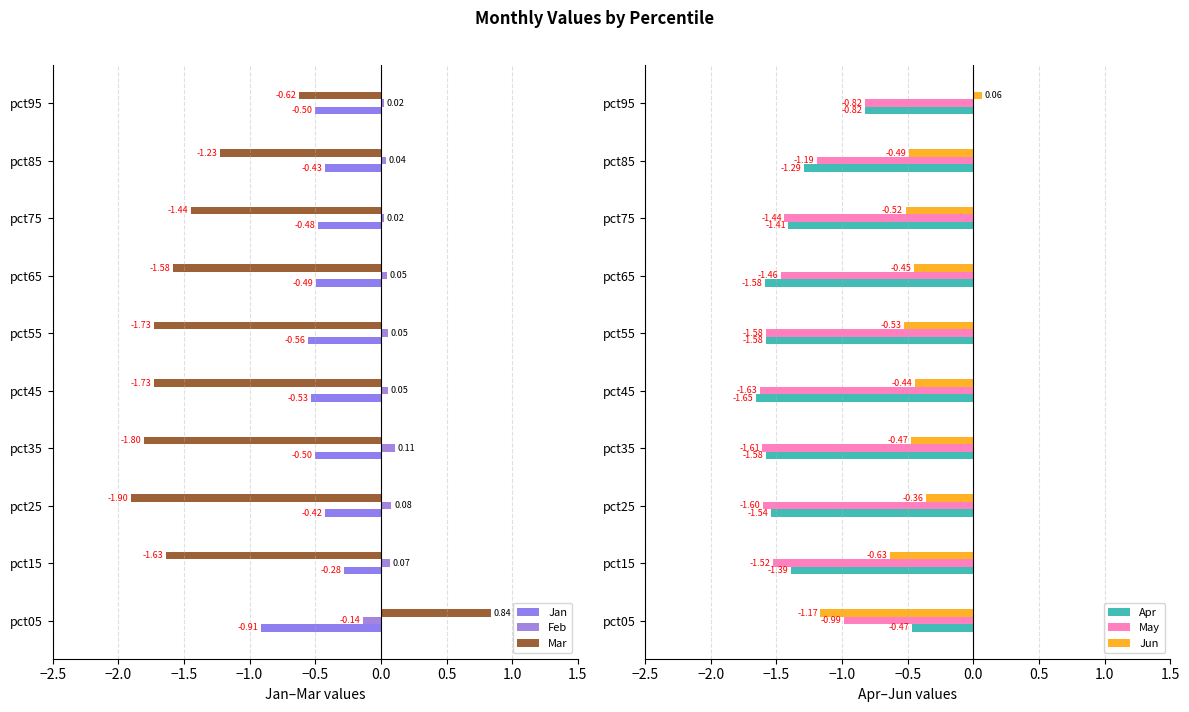

What is the difference between the Apr values at pct15 and pct95?

0.6